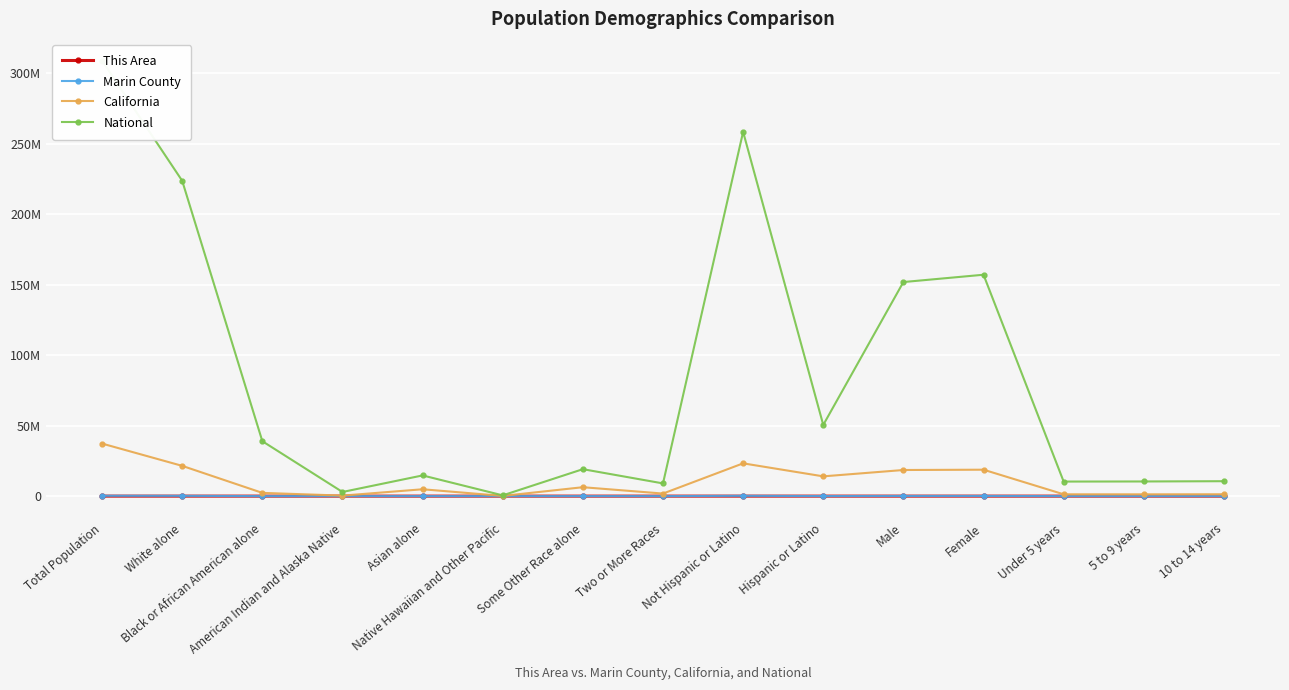

What is the spread (max minus min) of values at Male?

151779523